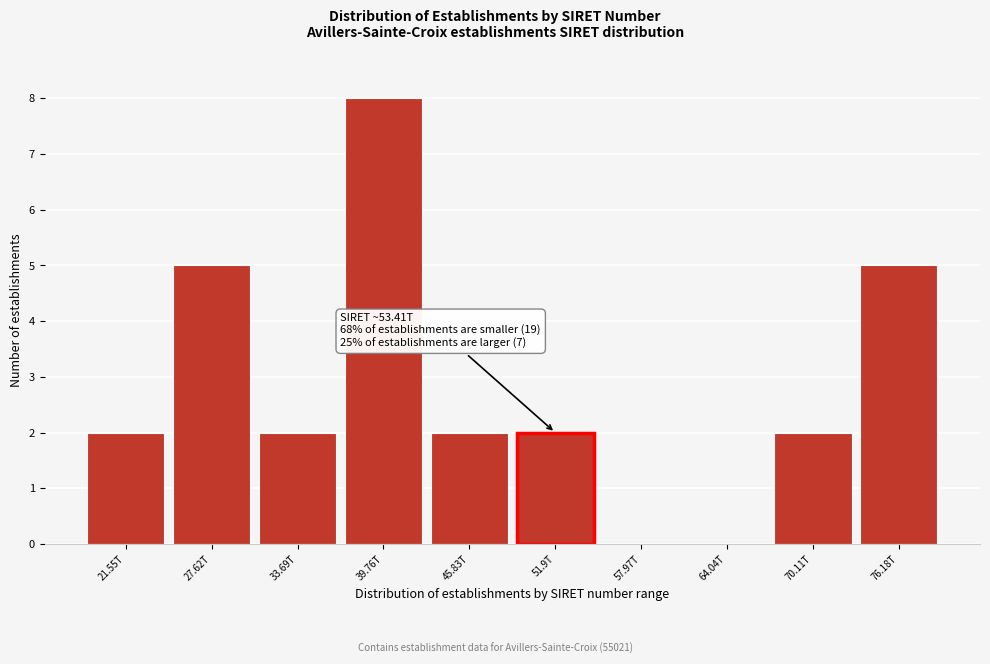

Reading left to right, what are all the values shown in this chart?

21.55T=2	27.62T=5	33.69T=2	39.76T=8	45.83T=2	51.9T=2	57.97T=0	64.04T=0	70.11T=2	76.18T=5